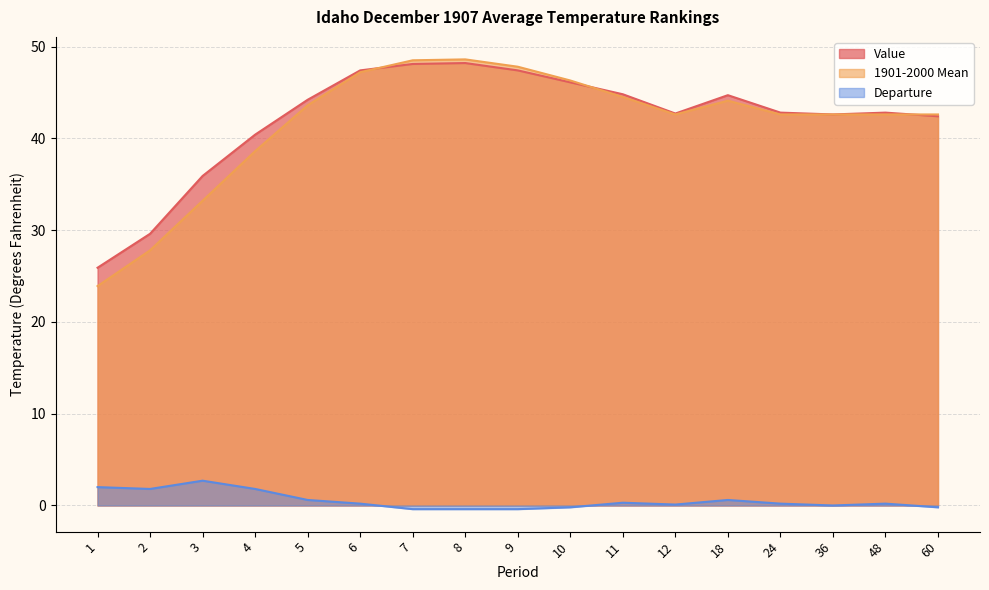

What is the sum of all Value values?

716.0